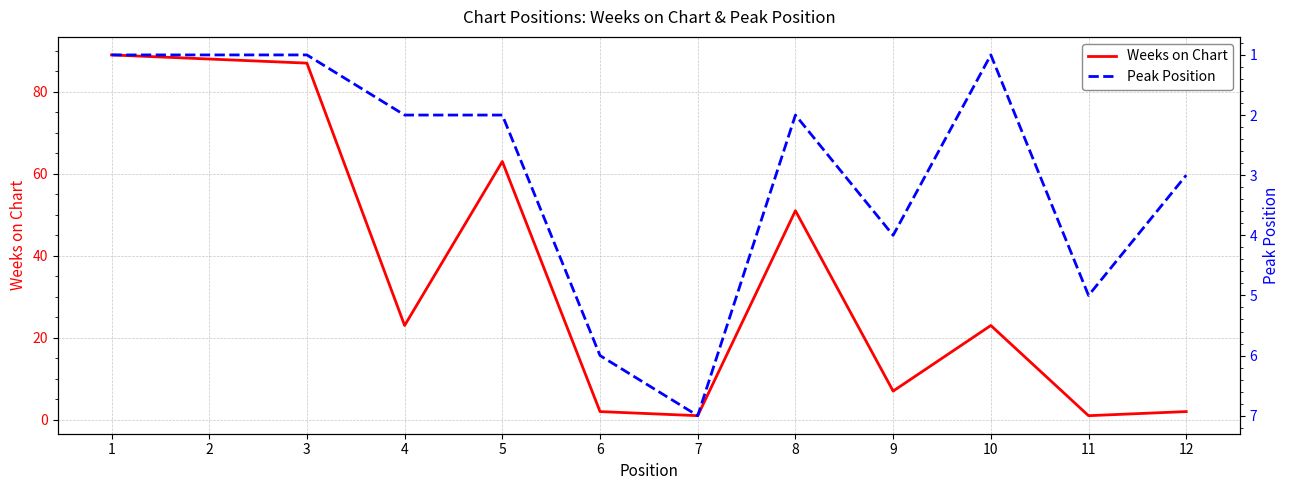

What is the difference between the maximum and minimum values in the Peak Position series?

6